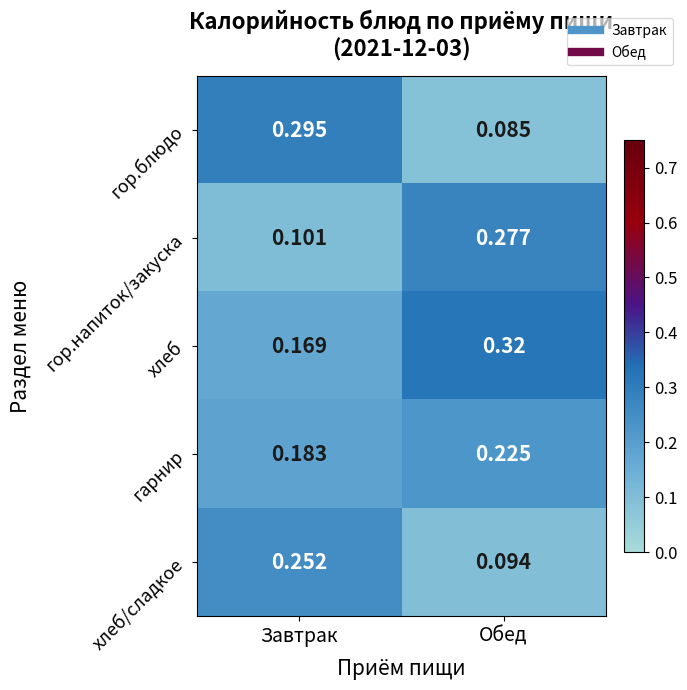

Rank the series by their maximum value, from lowest to highest.

гарнир, хлеб/сладкое, гор.напиток/закуска, гор.блюдо, хлеб